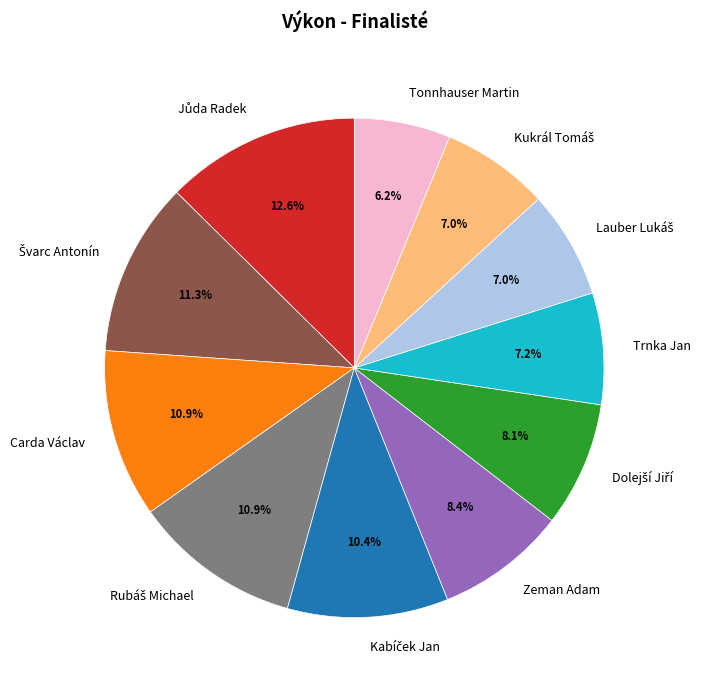

Is there any slice that represents more than half of the pie?

No